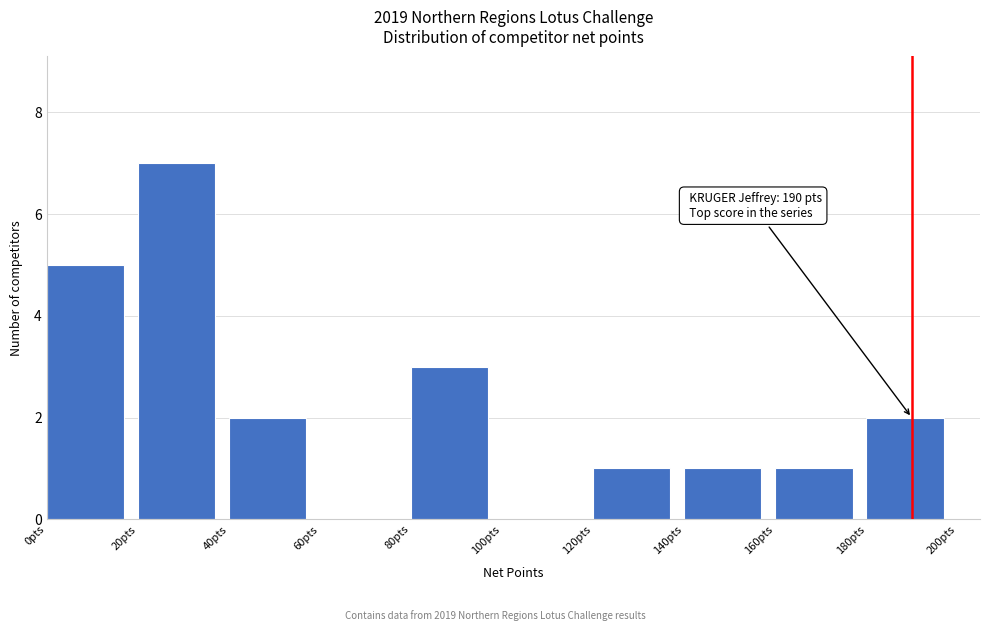

Which range on the x-axis has the tallest bar?

20 to 40